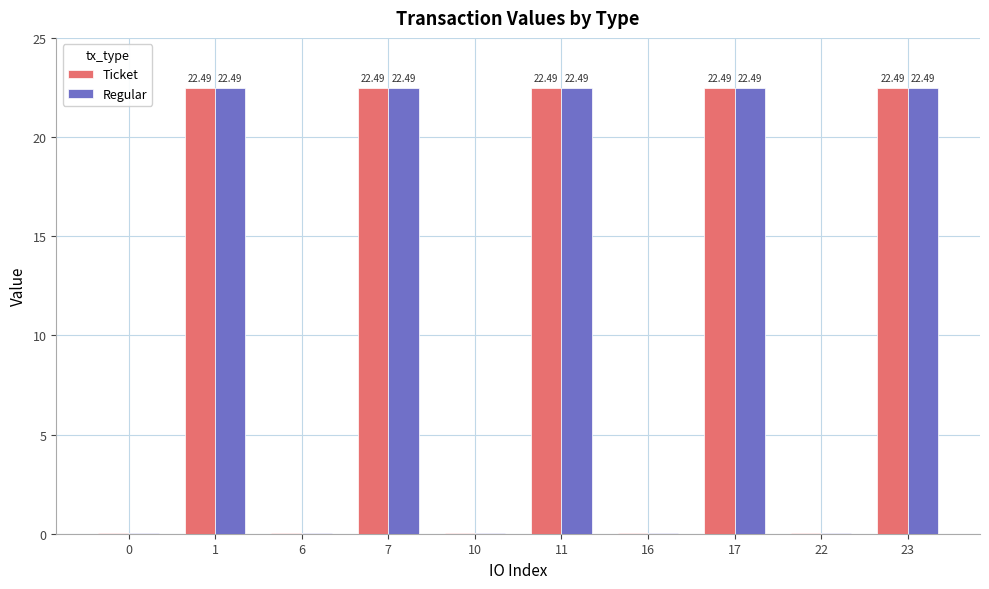

Are the bars horizontal?

No